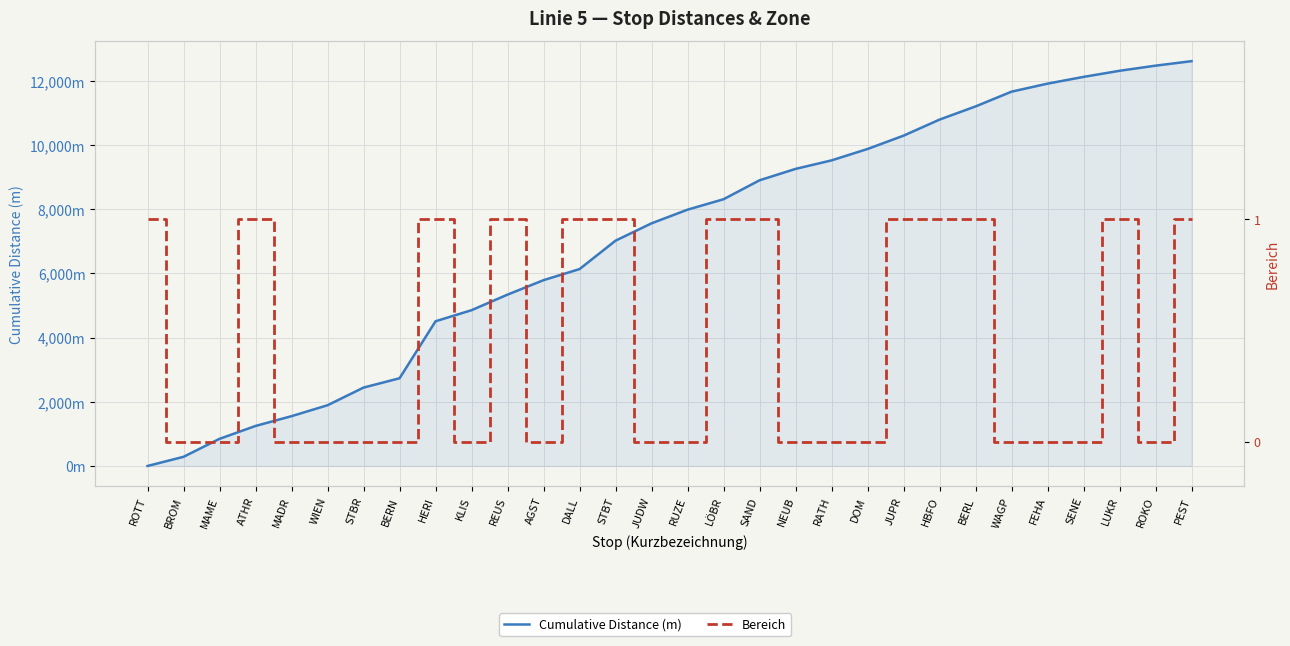

What are all the series names shown in the legend?

Cumulative Distance (m), Bereich